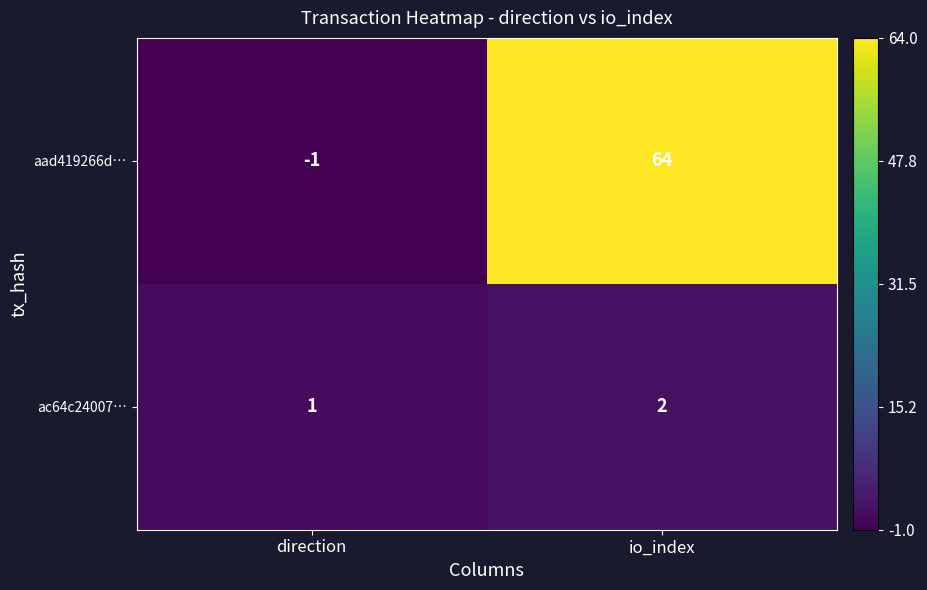

What is the total value across all series at io_index?

66